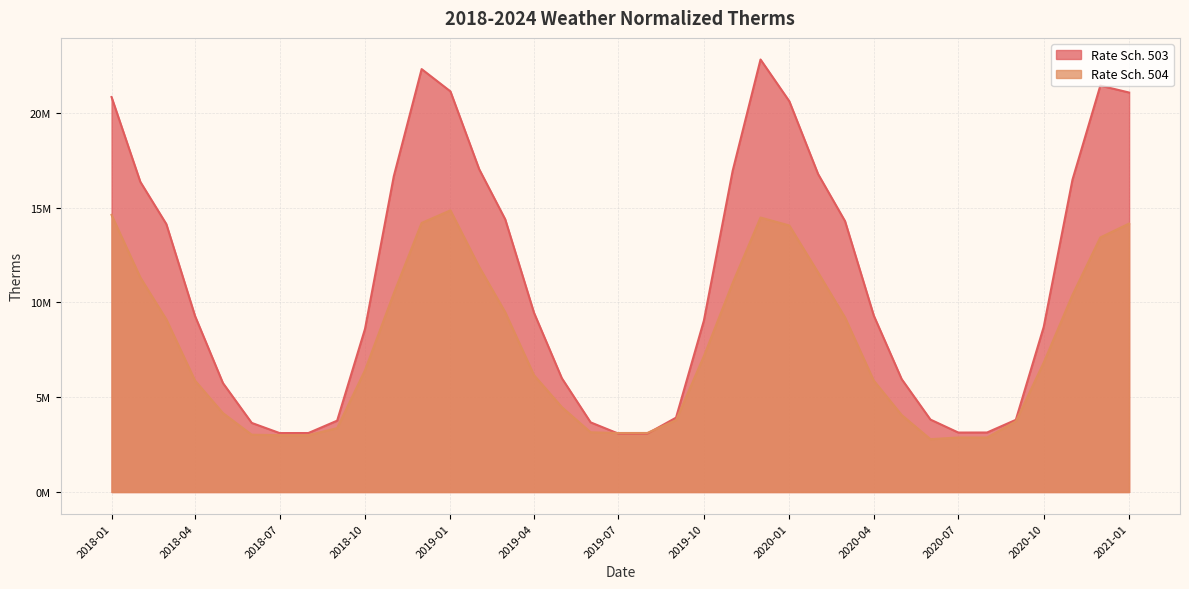

In Rate Sch. 503, how many points are lower than both neighbors (excluding endpoints)?

3